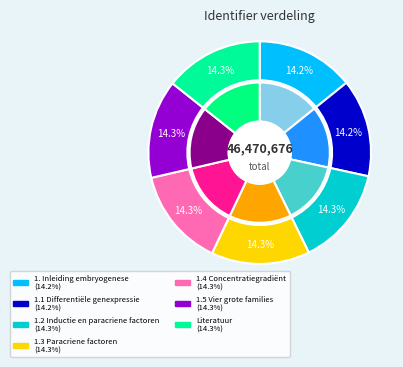

Which slice is the largest?

Literatuur